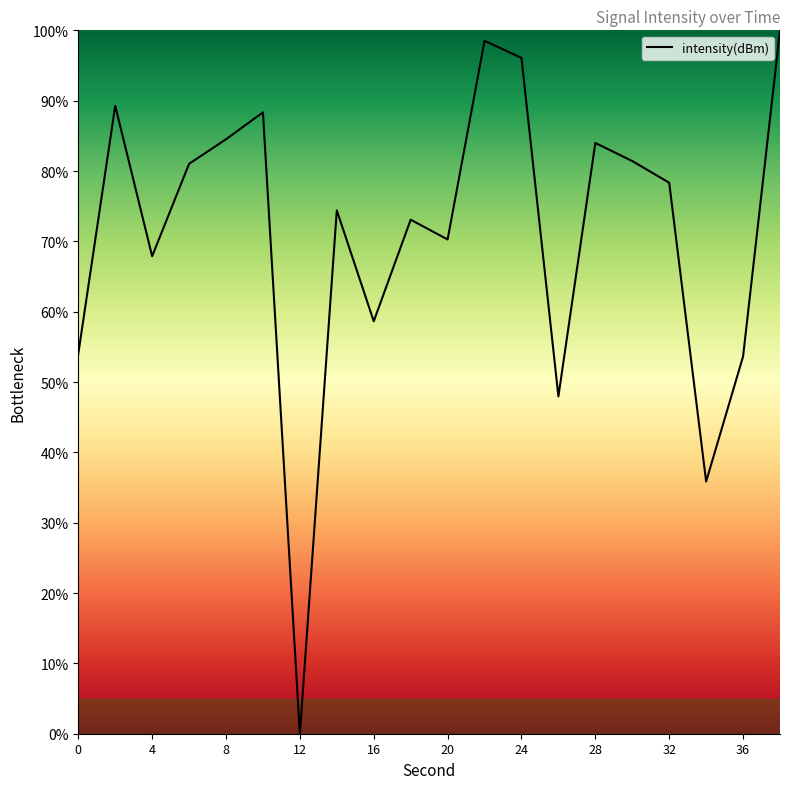

Rank the categories by value from highest to lowest.

38, 22, 24, 2, 10, 8, 28, 30, 6, 32, 14, 18, 20, 4, 16, 0, 36, 26, 34, 12